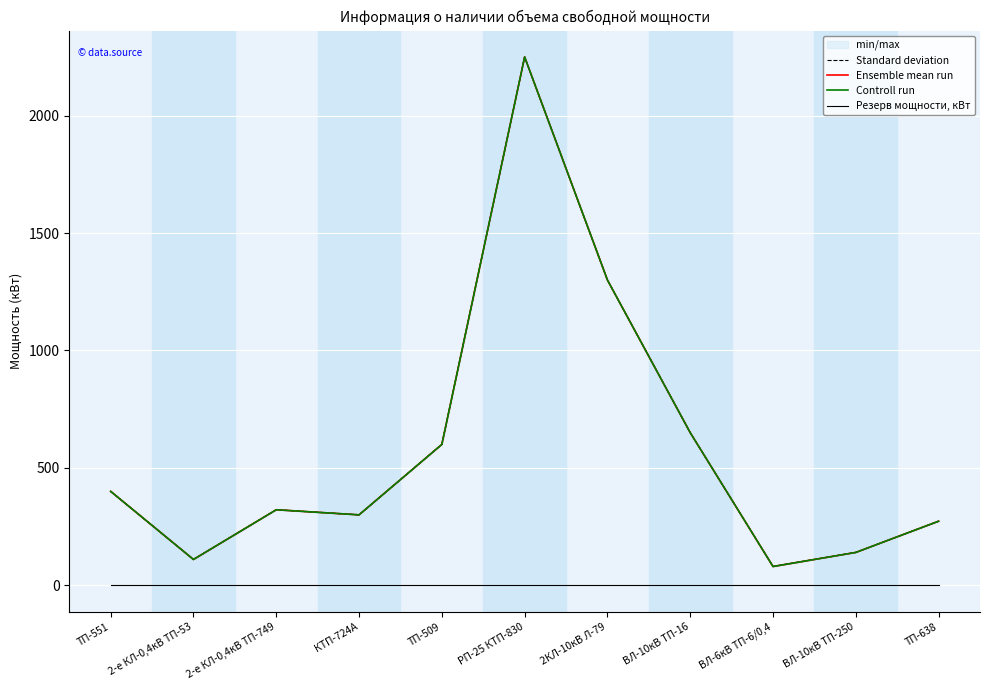

Between КТП-724А and ВЛ-10кВ ТП-16, which is larger?

ВЛ-10кВ ТП-16